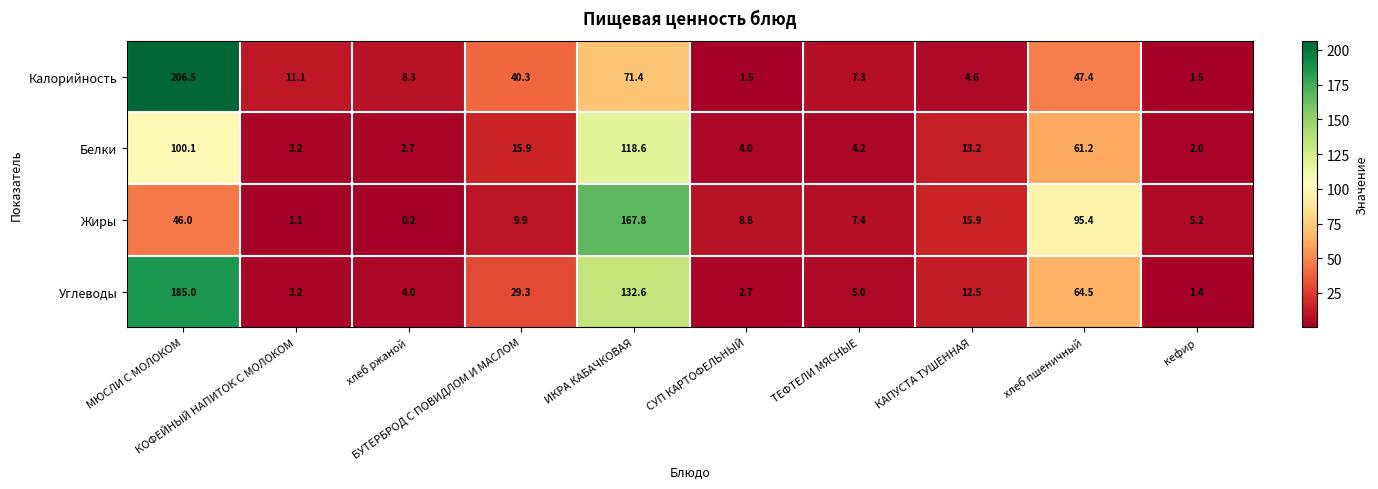

Which series has the largest total across all categories?

Углеводы